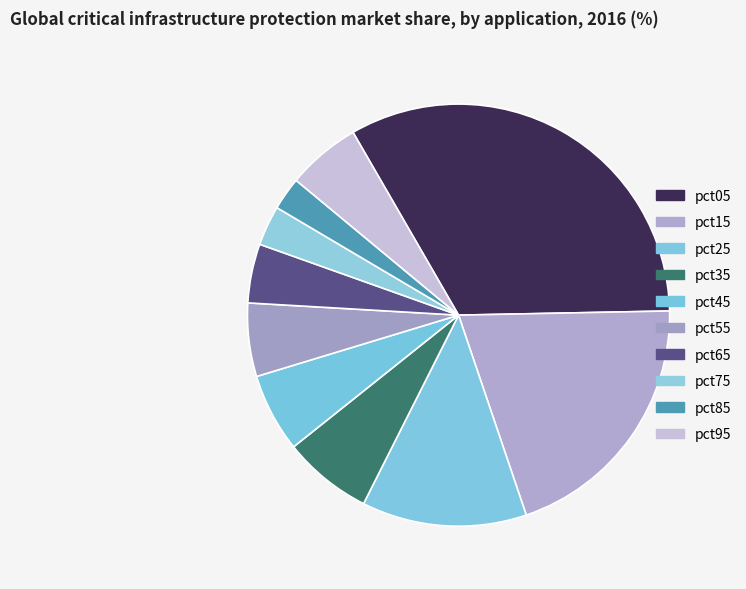

Rank the categories by value from highest to lowest.

pct05, pct15, pct25, pct35, pct45, pct95, pct55, pct65, pct75, pct85